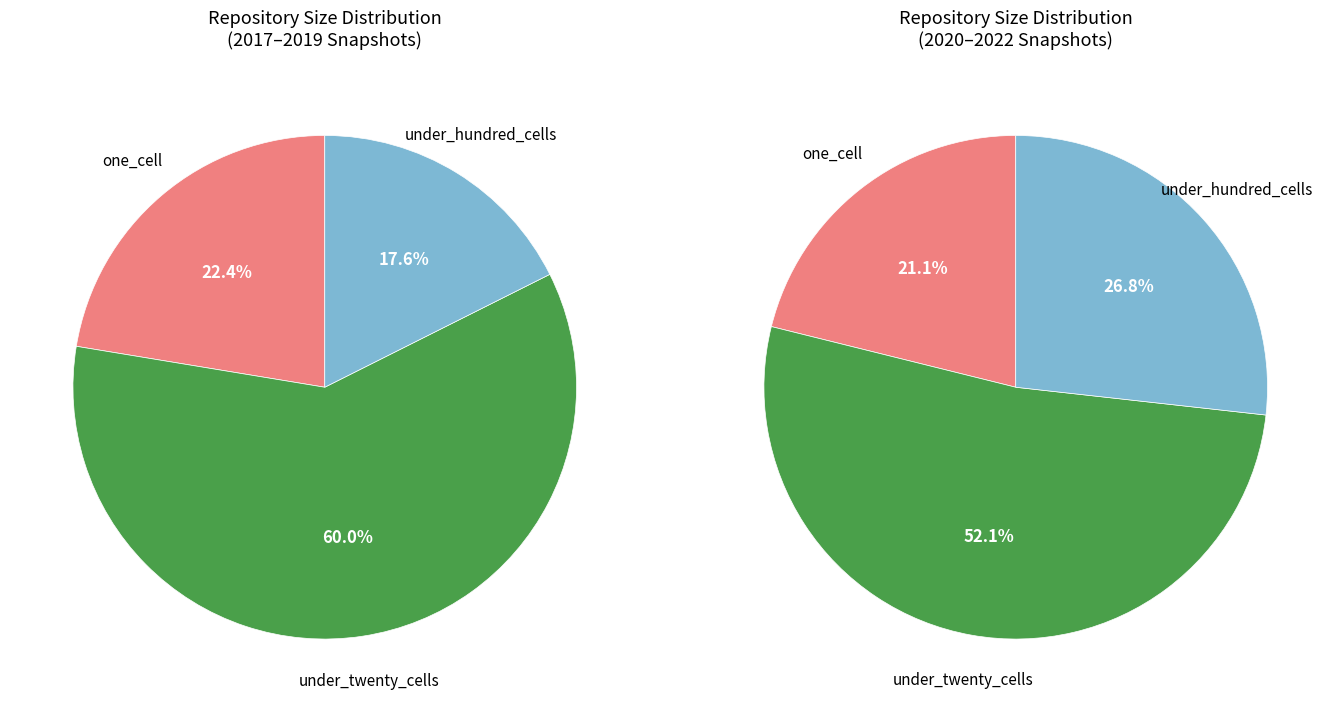

Is it true that under_thousand_cells_avg is 11% of the pie?

False